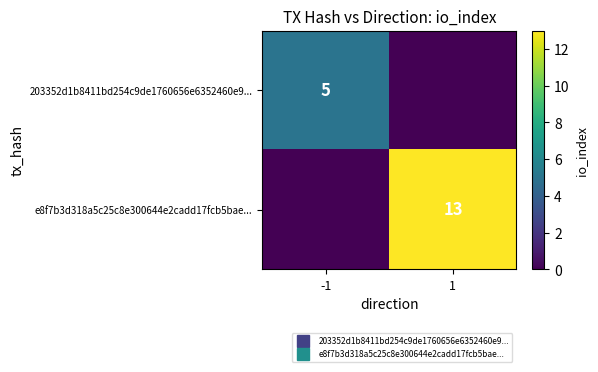

Rank the categories by 203352d1b8411bd254c9de1760656e6352460e9... value from lowest to highest.

1, -1